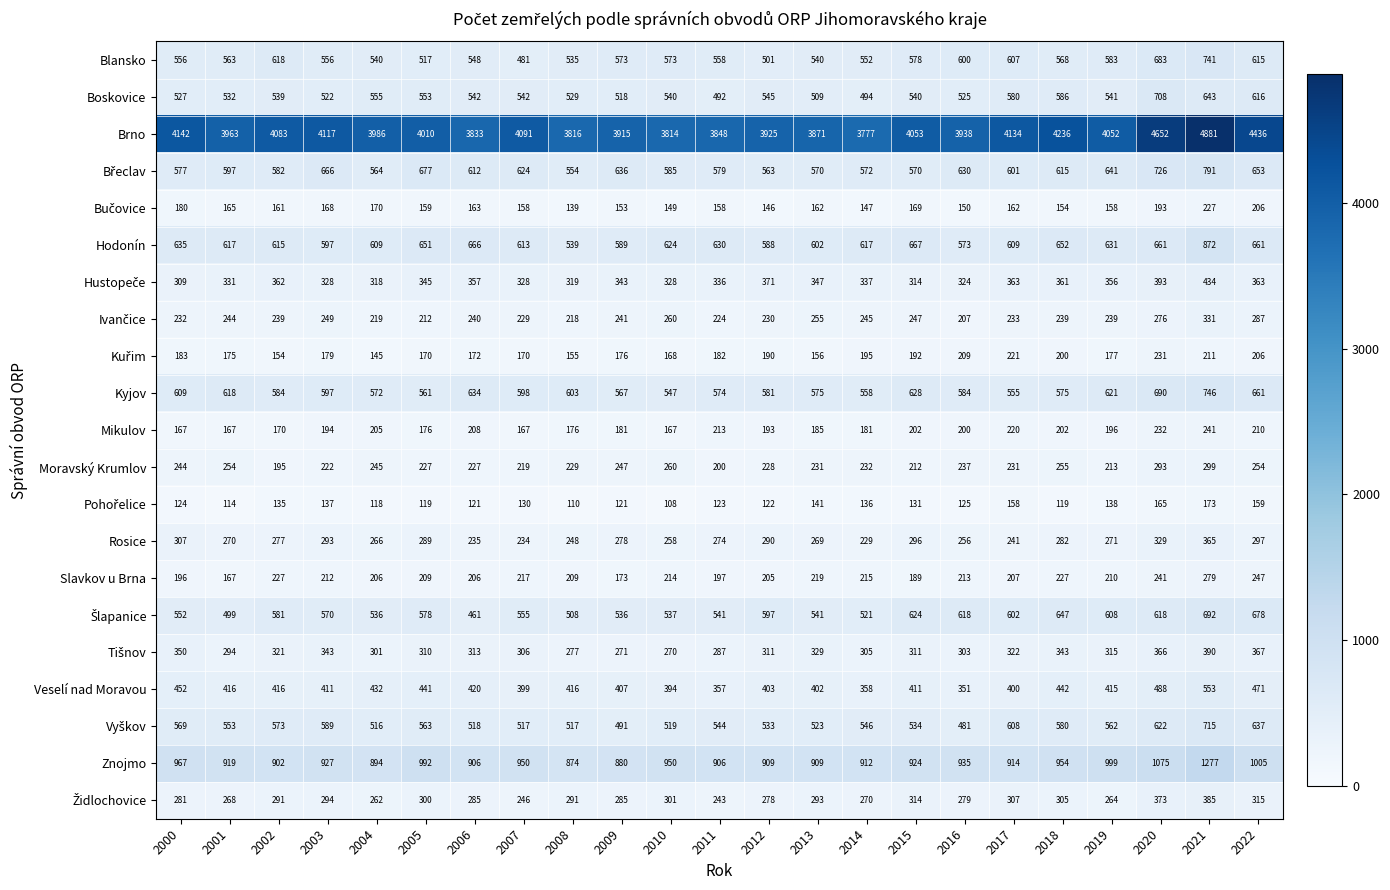

What is the greatest value displayed?

4881